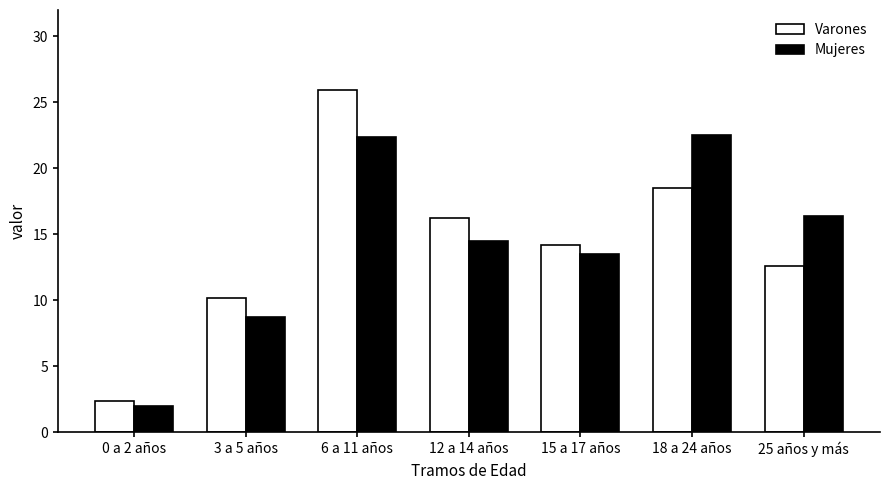

What is the approximate value of Mujeres at 12 a 14 años?

14.5